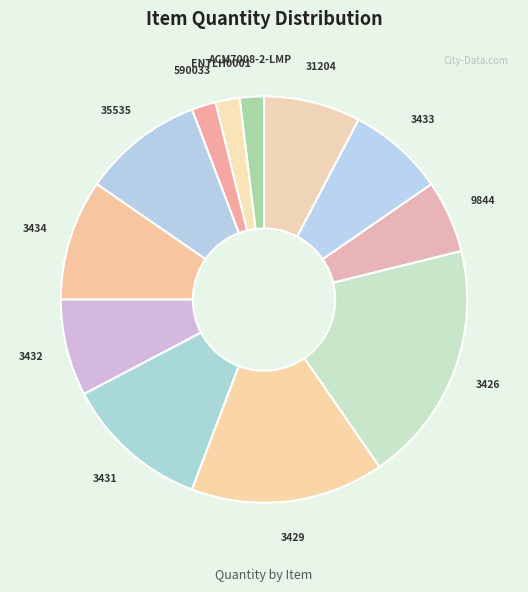

True or false: 31204 accounts for 14% of the total.

False